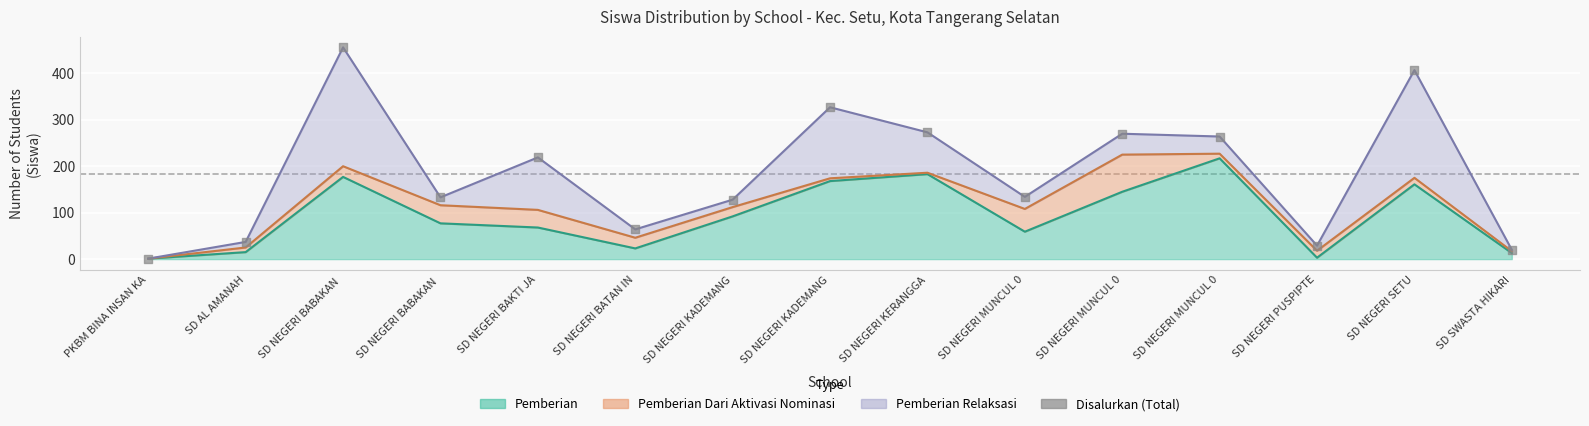

What is the change in value from SD NEGERI BABAKAN  to SD NEGERI MUNCUL 0?

+131